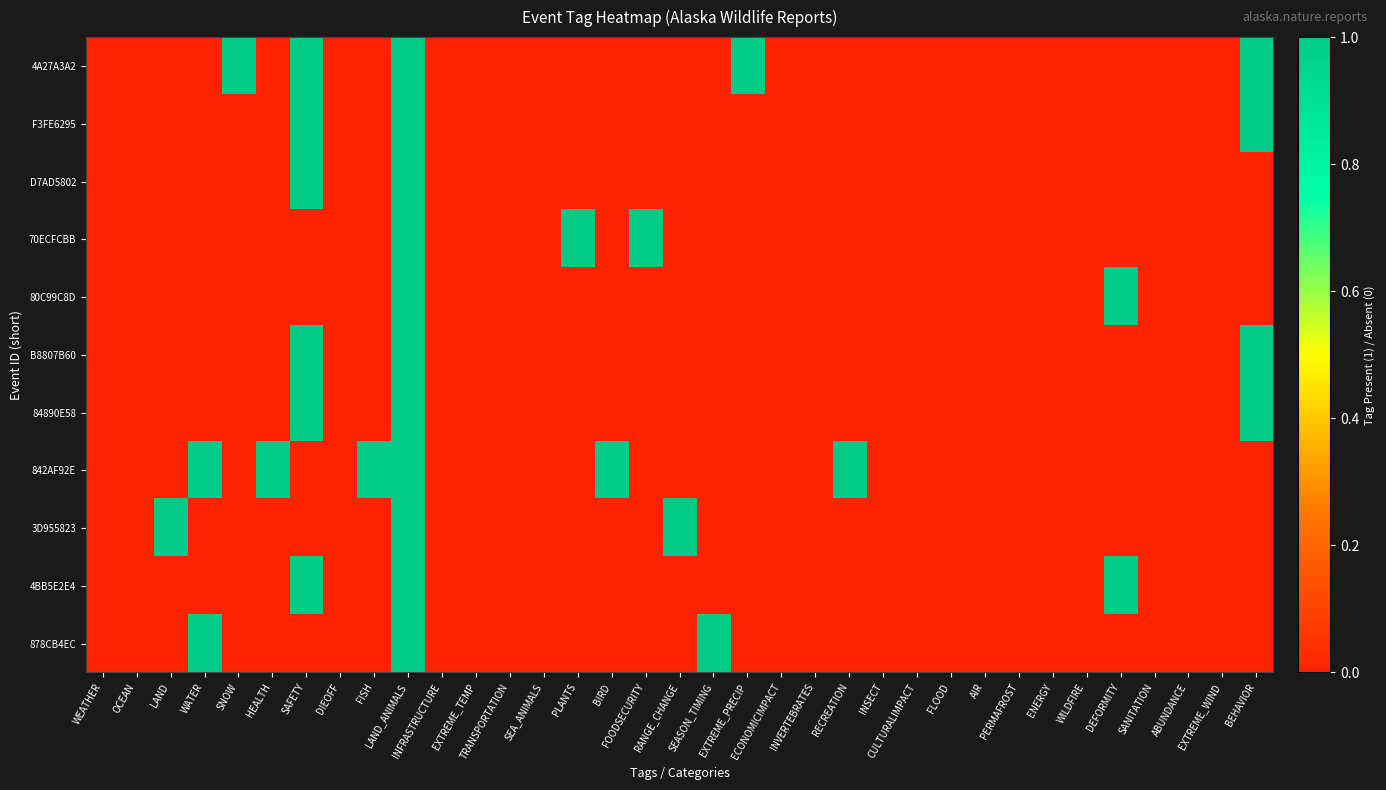

Which series has the widest spread of values?

4A27A3A2